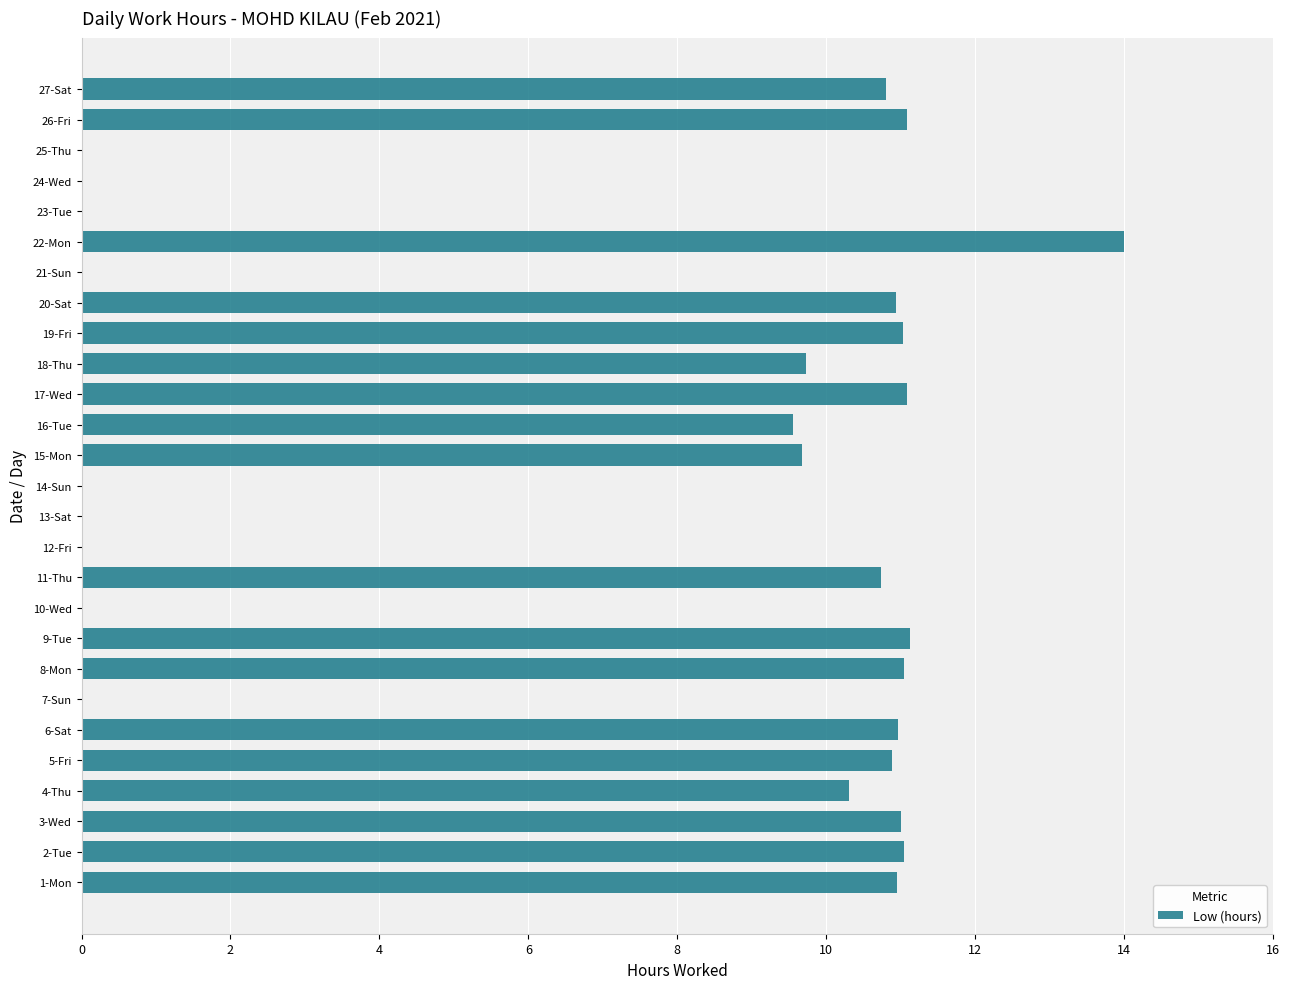

Count the number of data series in this chart.

1